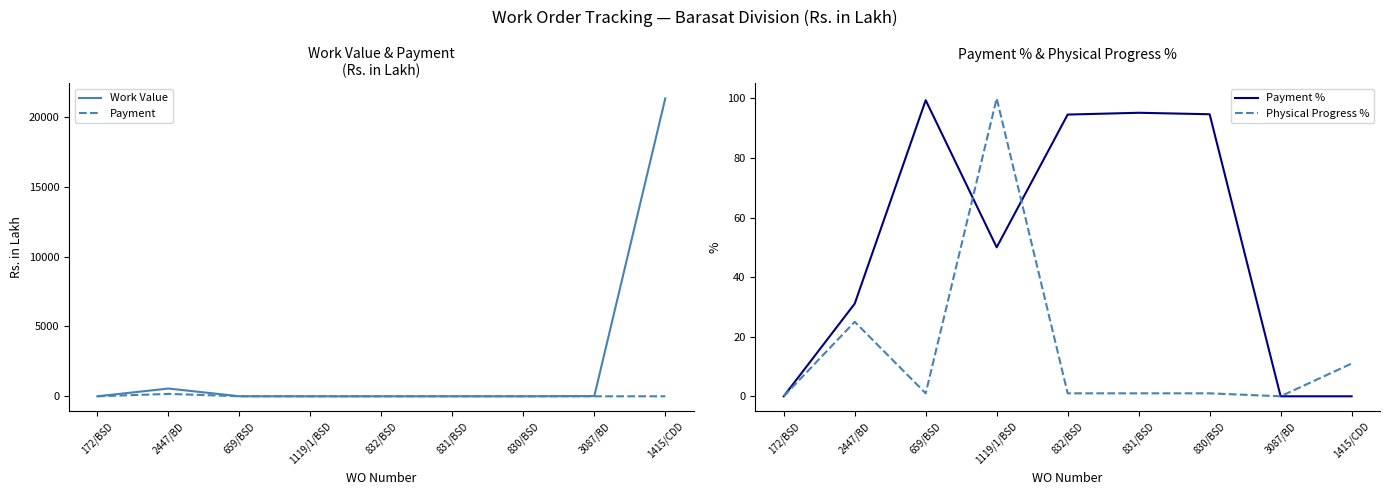

Reading left to right, transcribe all the data shown in this chart.

Work Value: 172/BSD=1.0	2447/BD=556.6	659/BSD=3.6	1119/1/BSD=0.9	832/BSD=1.2	831/BSD=2.5	830/BSD=1.9	3087/BD=18.5	1415/CDD=21339.8
Payment: 172/BSD=0.0	2447/BD=173.1	659/BSD=3.6	1119/1/BSD=0.4	832/BSD=1.2	831/BSD=2.4	830/BSD=1.8	3087/BD=0.0	1415/CDD=0.0
Payment %: 172/BSD=0.0	2447/BD=31.1	659/BSD=99.4	1119/1/BSD=50.0	832/BSD=94.5	831/BSD=95.2	830/BSD=94.7	3087/BD=0.0	1415/CDD=0.0
Physical Progress %: 172/BSD=0.0	2447/BD=25.0	659/BSD=1.0	1119/1/BSD=100.0	832/BSD=1.0	831/BSD=1.0	830/BSD=1.0	3087/BD=0.0	1415/CDD=11.0